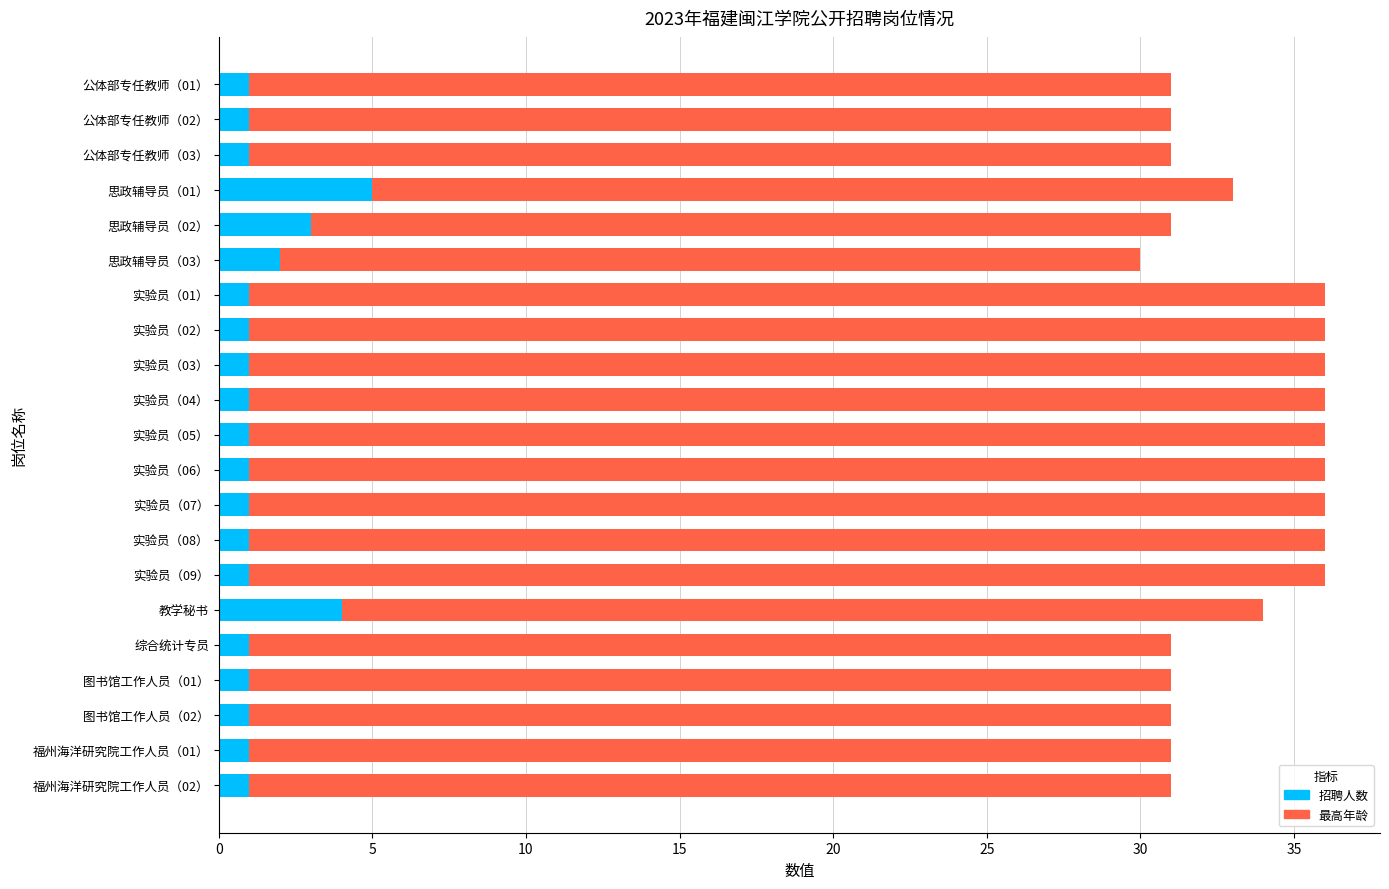

What is the sum of all 招聘人数 values?

31